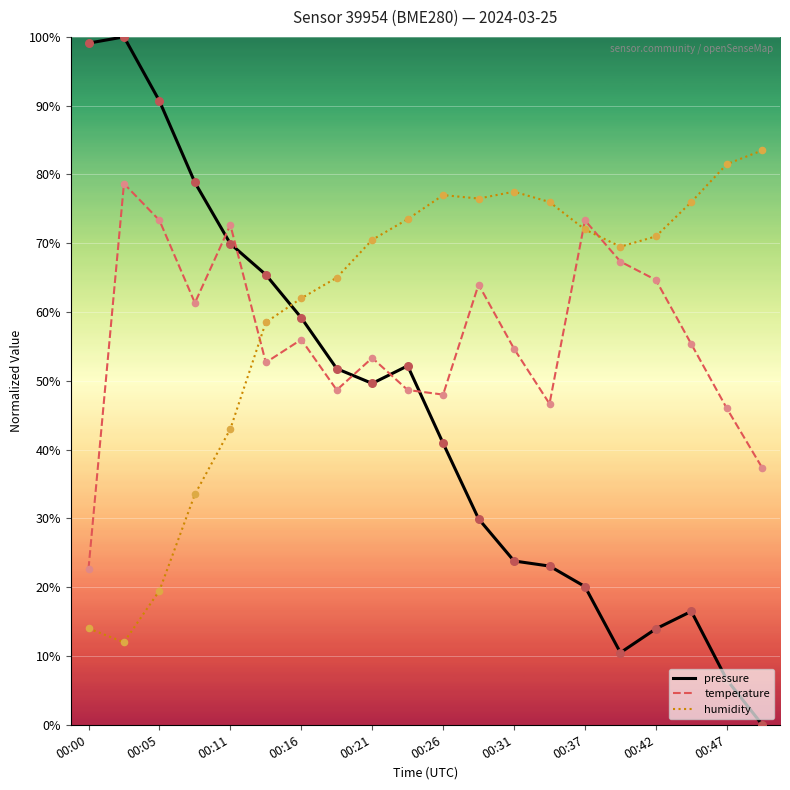

What is the difference between the maximum and minimum values in the humidity series?

71.5